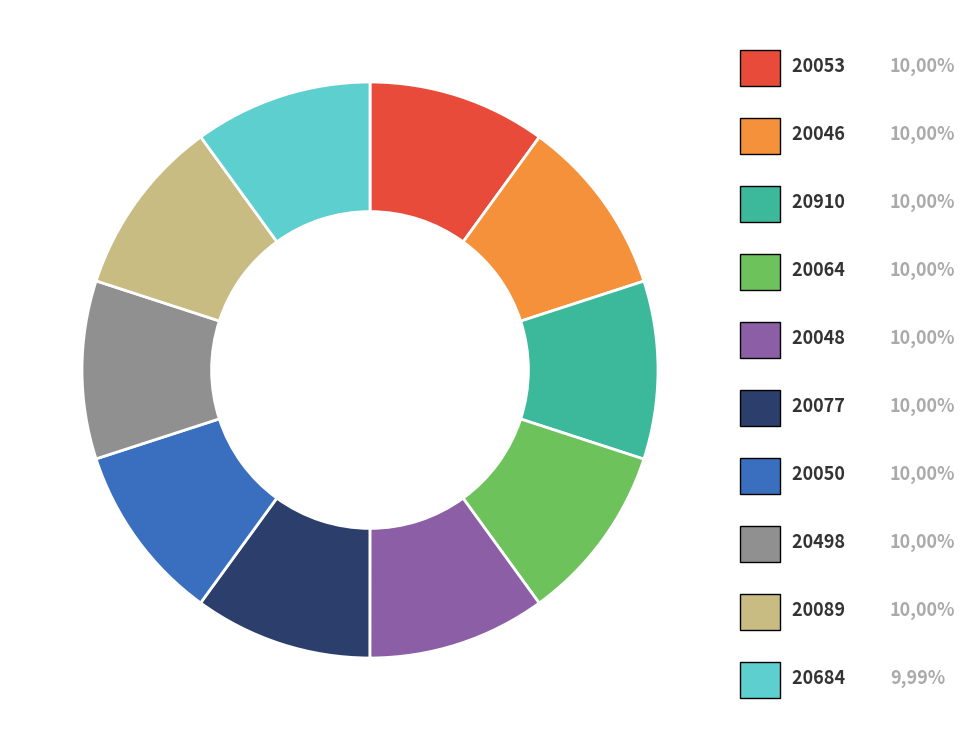

Does any single category account for the majority?

No